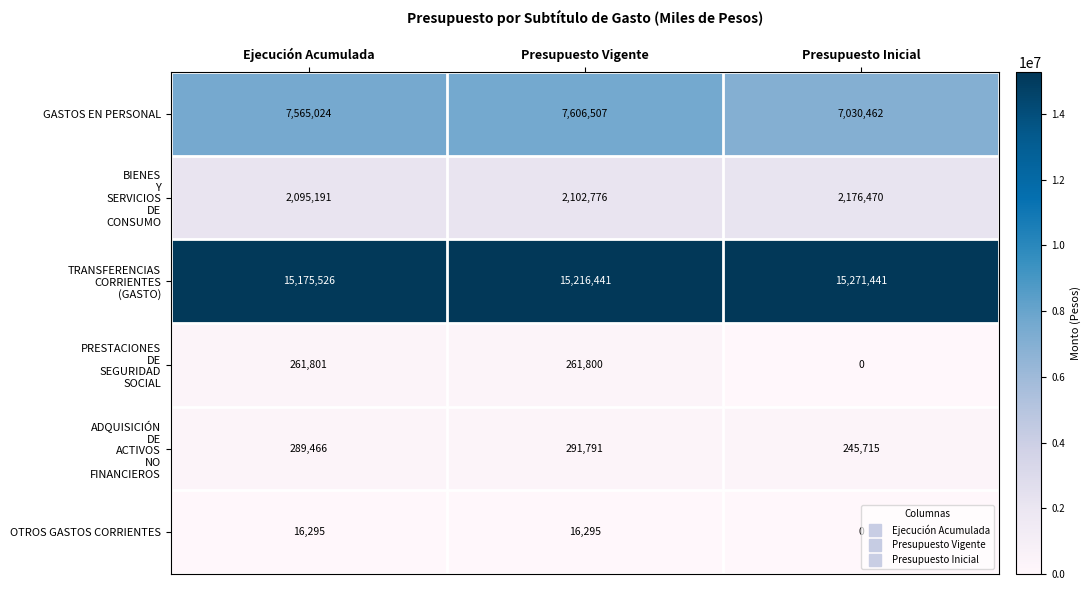

At which category does the chart reach its peak across all series?

Presupuesto Inicial